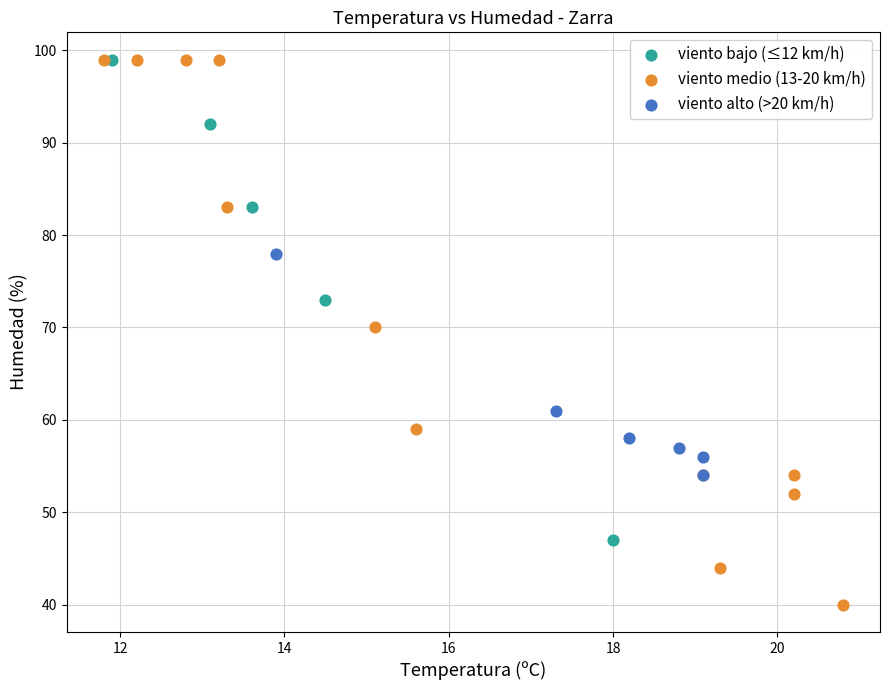

Which series reaches the minimum Y coordinate?

viento medio (13-20 km/h)